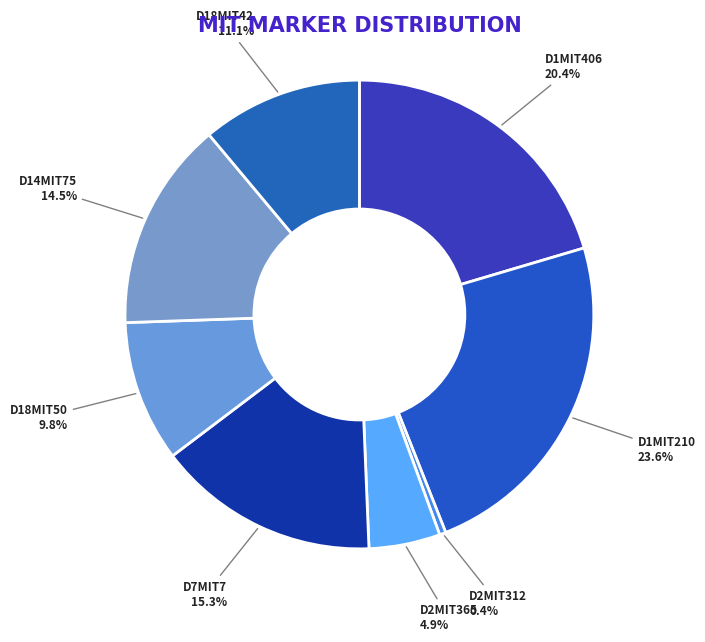

Between D18MIT50 and D18MIT42, which is larger?

D18MIT42